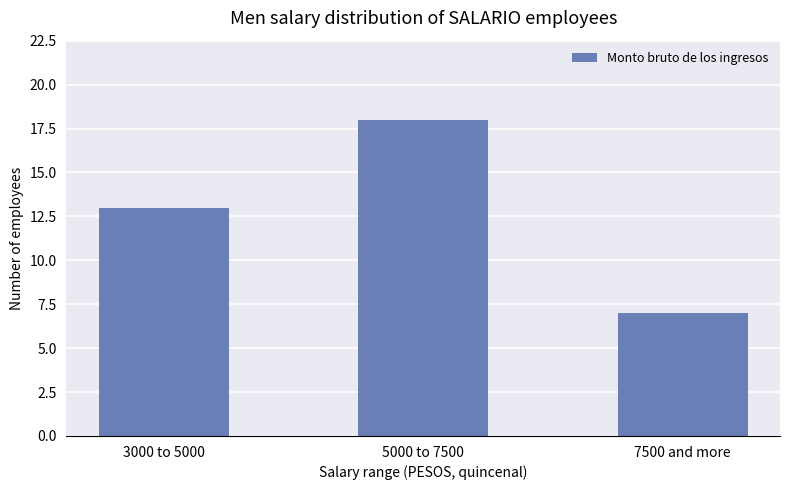

Approximately how many times larger is the value at 5000 to 7500 compared to 3000 to 5000?

1.4